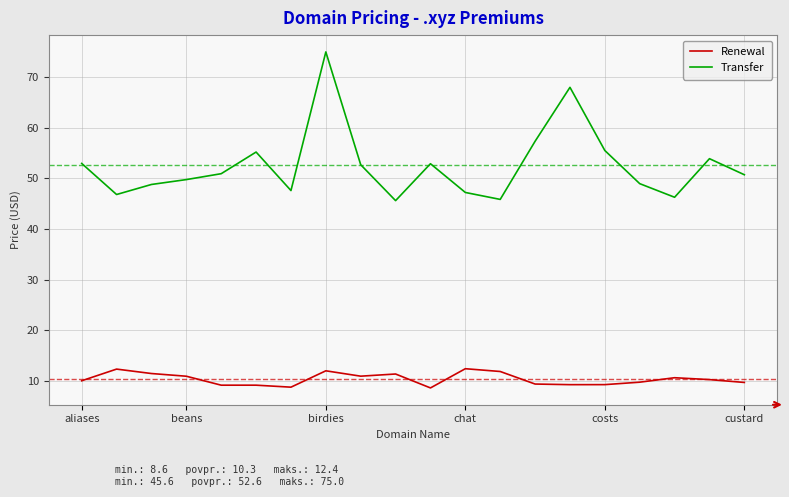

What is the difference between the maximum and minimum values in the Renewal series?

3.8